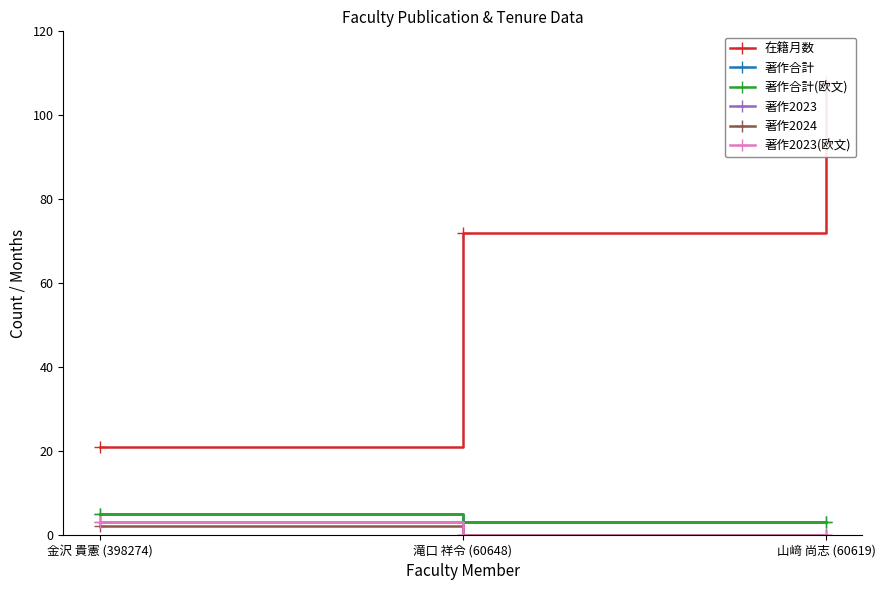

Is it true that 著作2024 equals 1 at 滝口 祥令 (60648)?

False